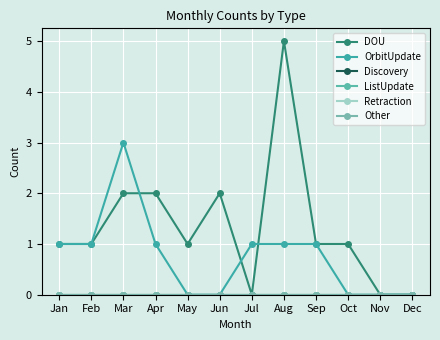

How many data points does each series have?

12